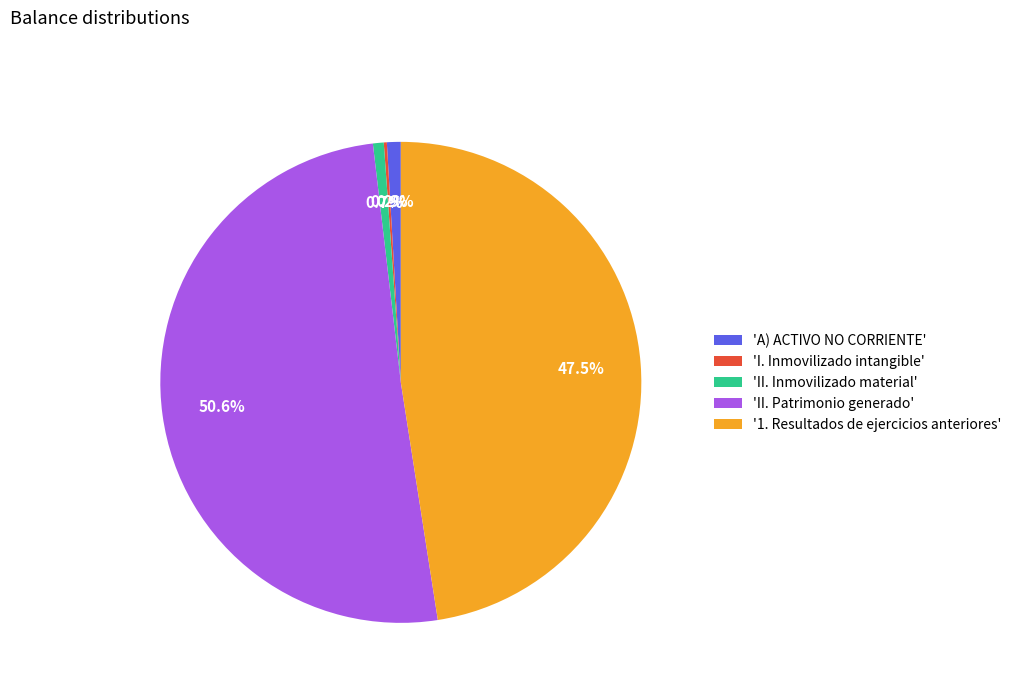

Between 'II. Patrimonio generado' and '1. Resultados de ejercicios anteriores', which is larger?

'II. Patrimonio generado'